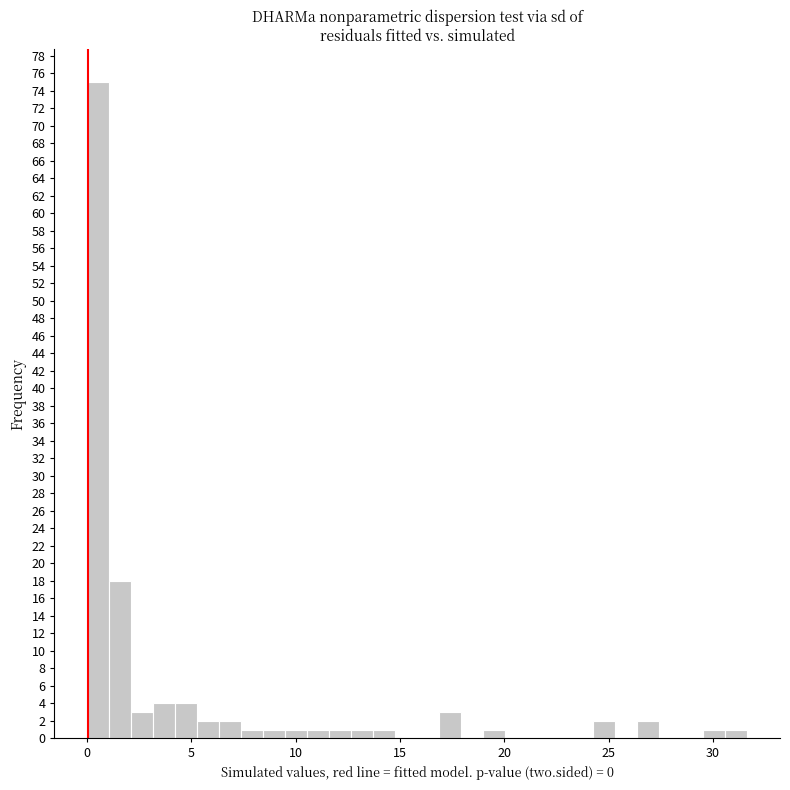

Around what value on the x-axis is the tallest bar? Give the approximate position of its centre, as read against the axis.

0.5